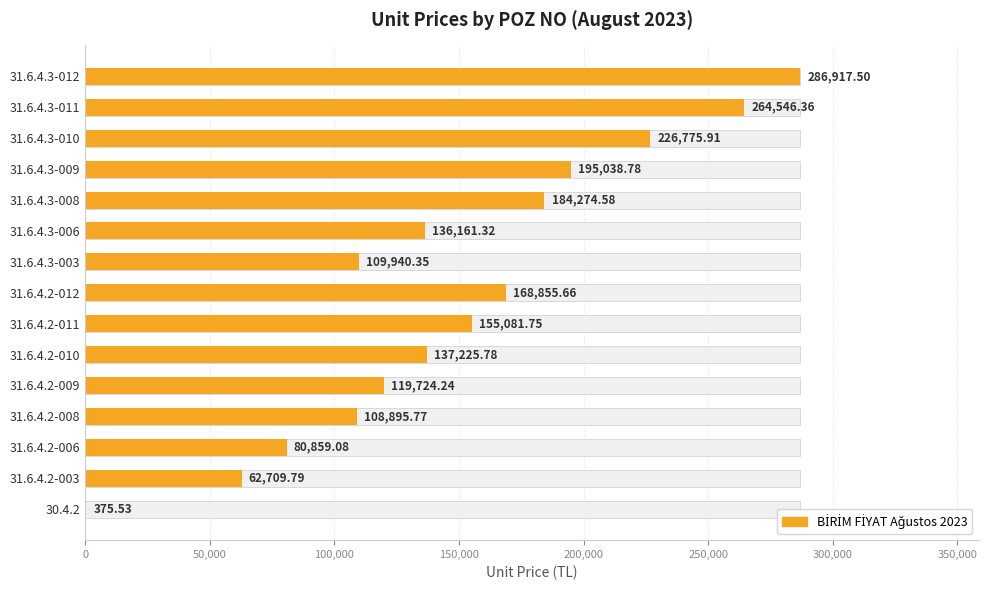

Does the chart contain stacked bars?

No